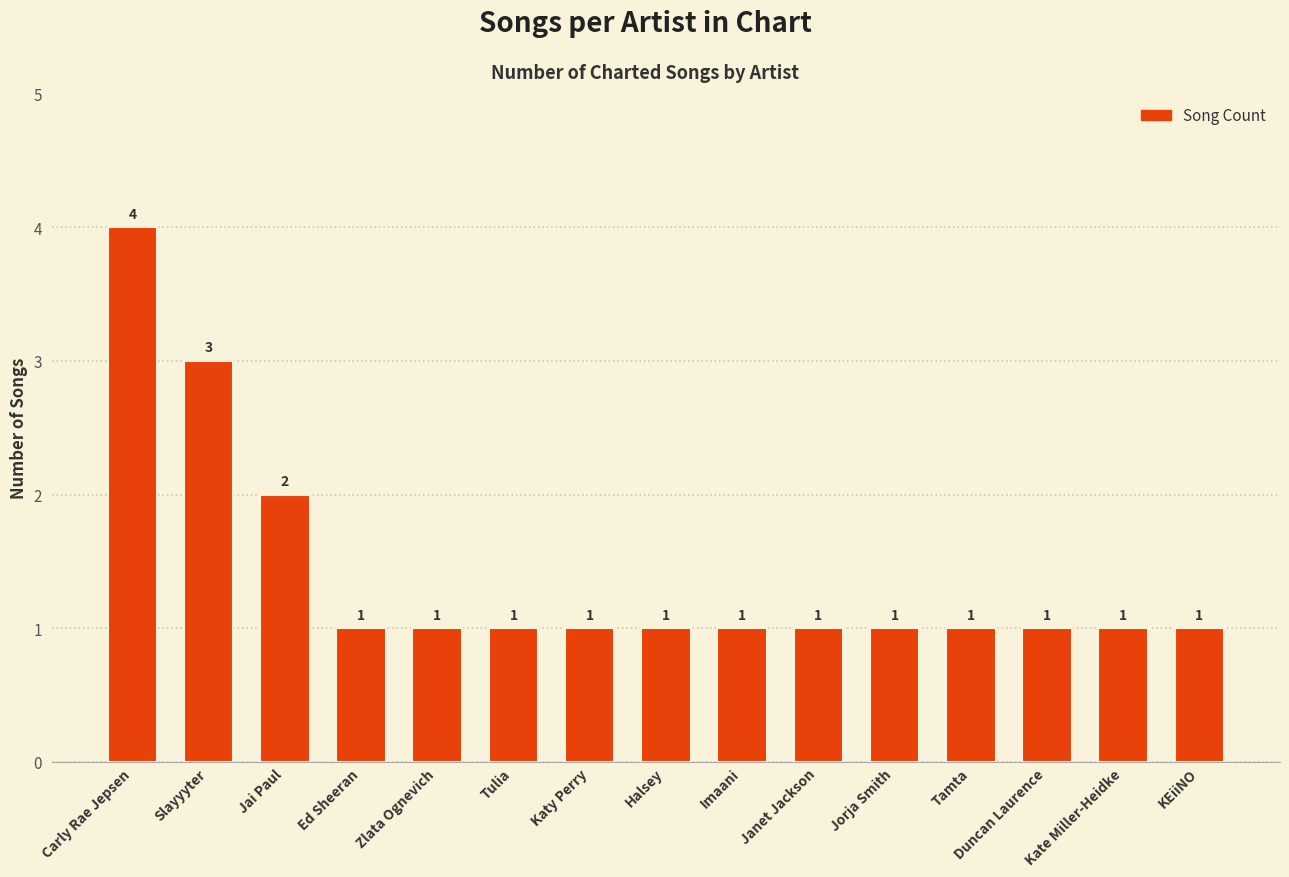

Where is the data nearest to the value 2?

Jai Paul